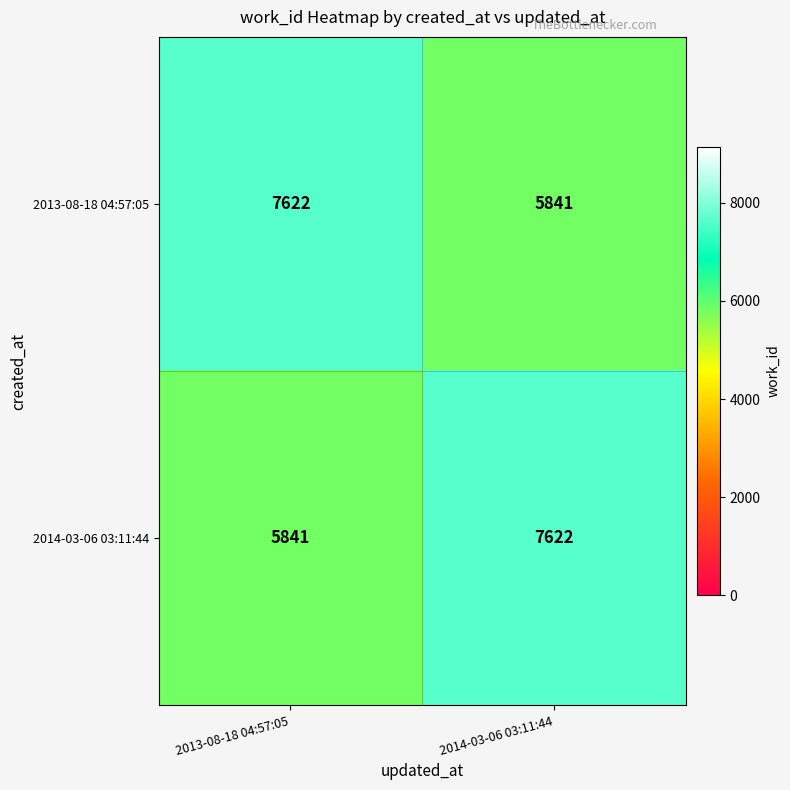

What is the spread (max minus min) of values at 2013-08-18 04:57:05?

1781